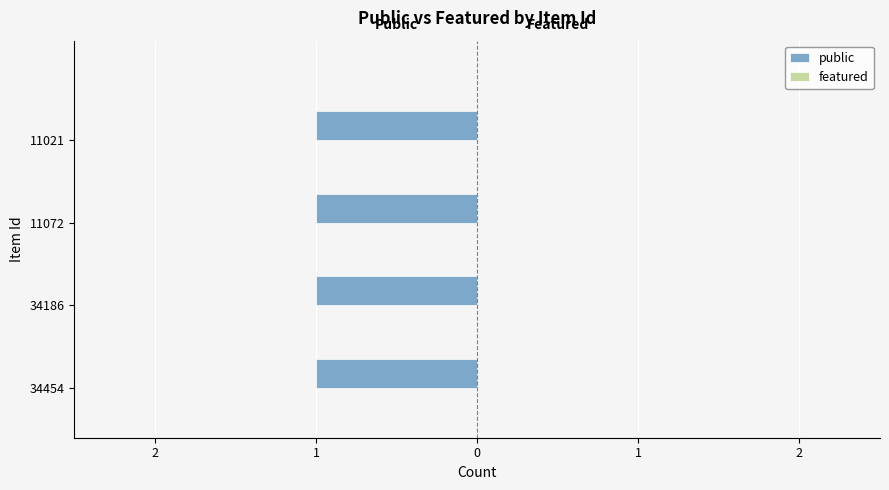

Which category has the lowest value across all series?

34454